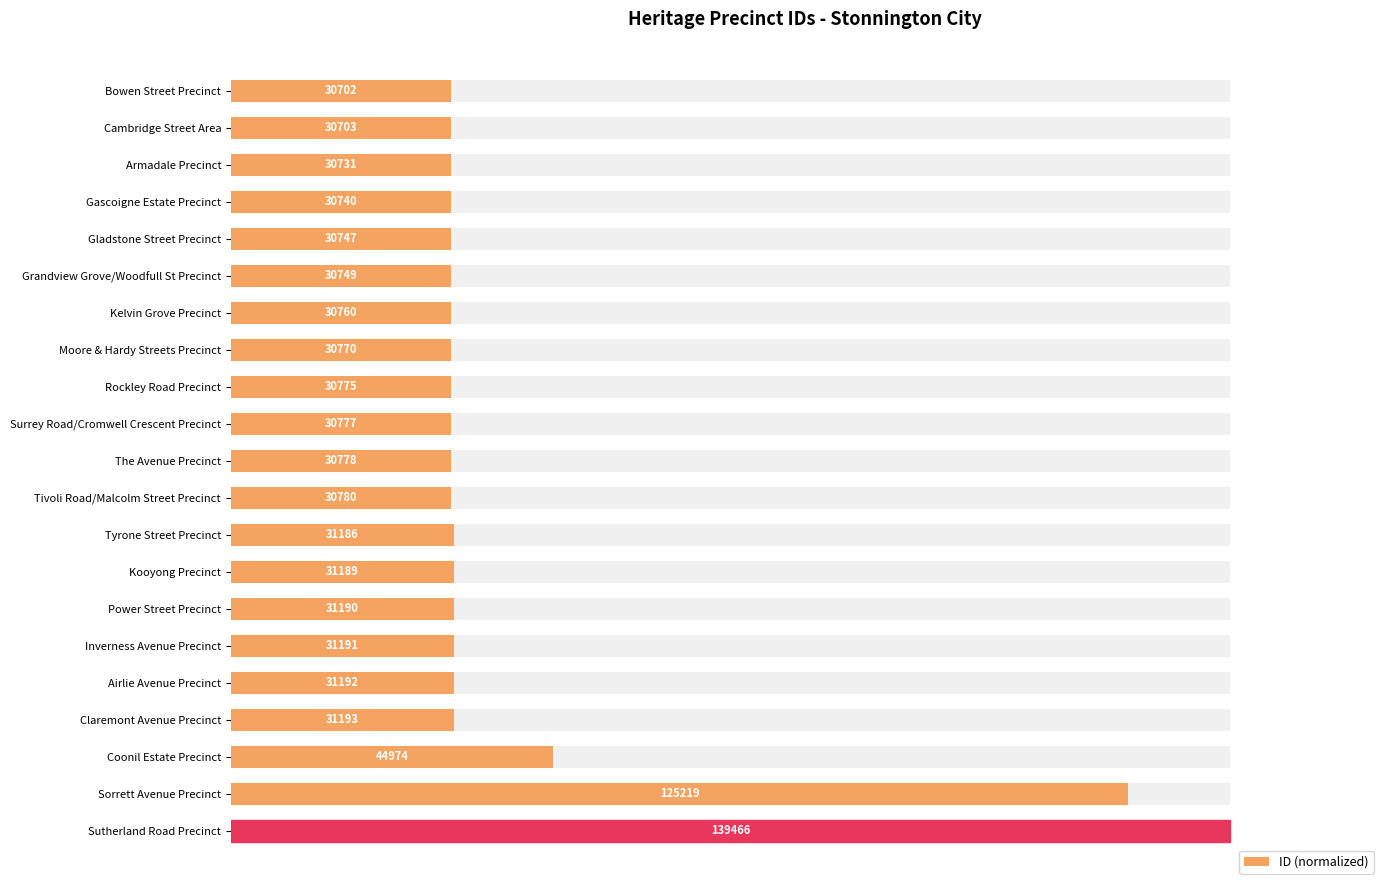

What is the sum of all values?

620.8